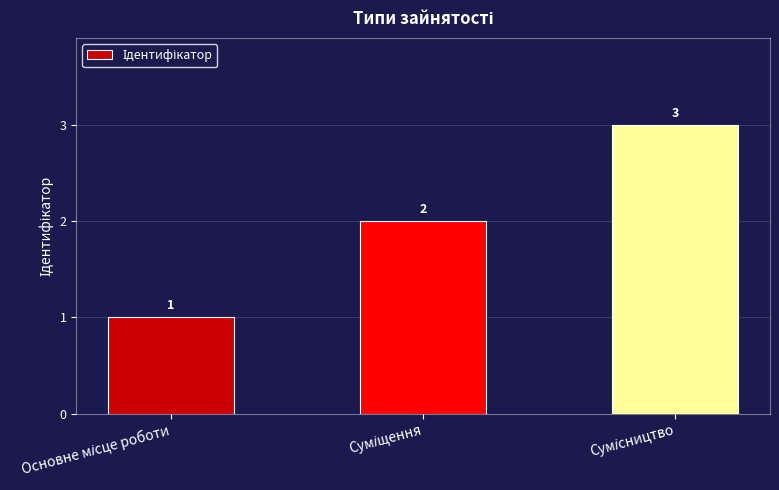

What is the value of the 3rd bar from the left?

3